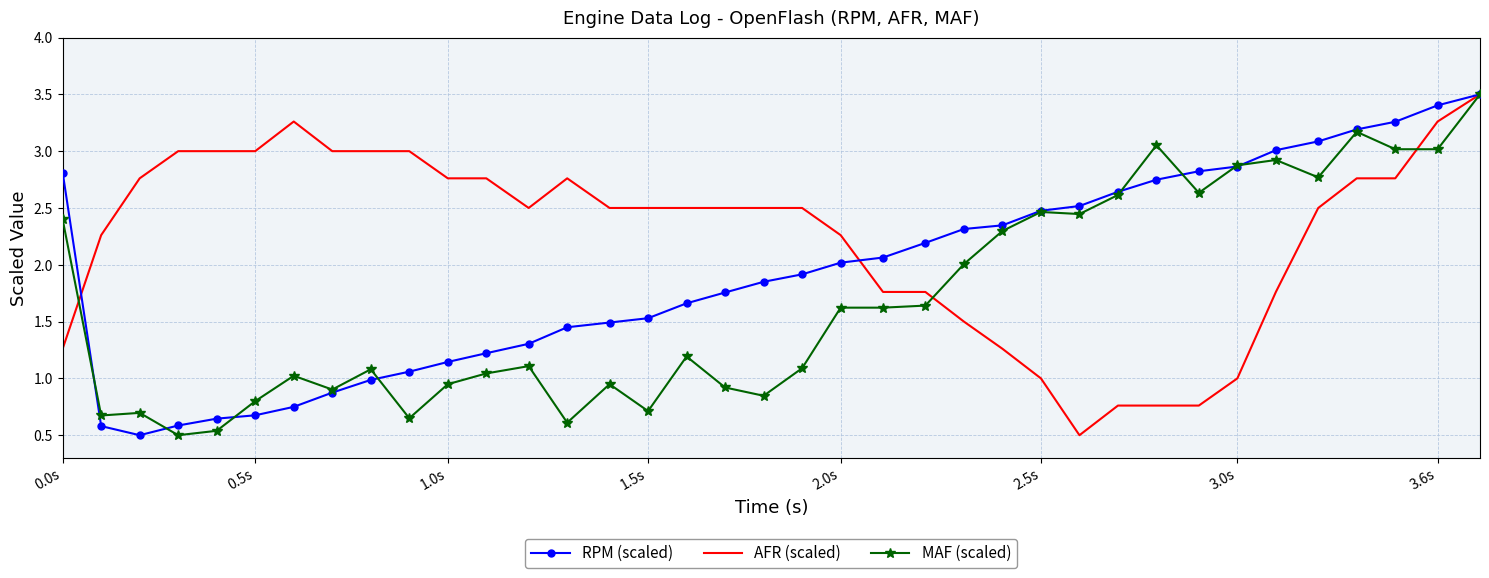

Rank the series by their average value, from lowest to highest.

MAF (scaled), RPM (scaled), AFR (scaled)